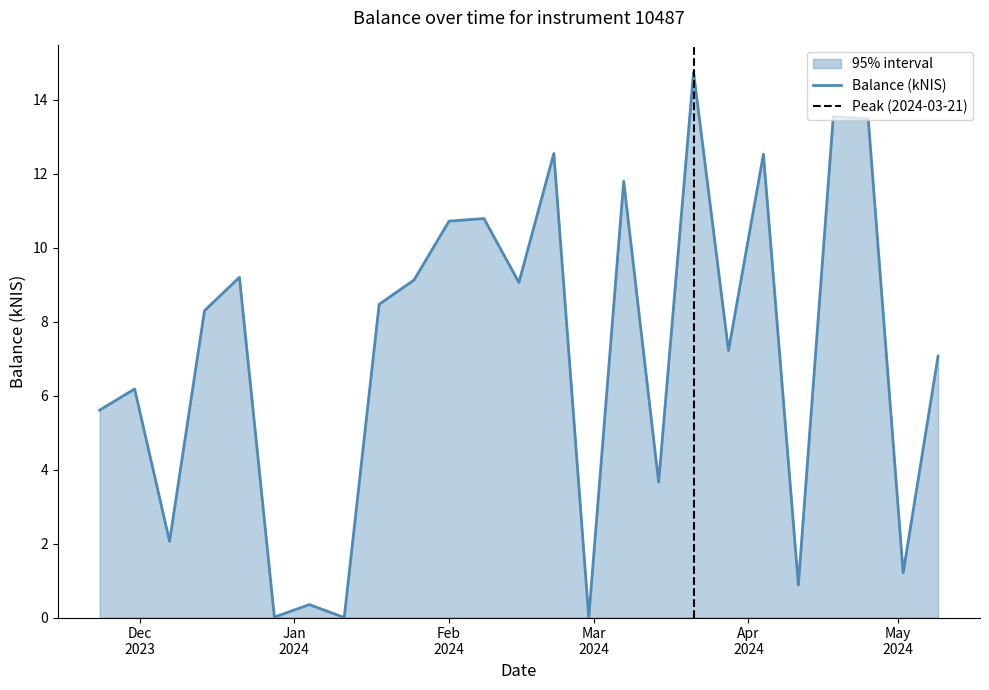

The chart shows a value of 10.0 at 2023-11-30. True or false?

False